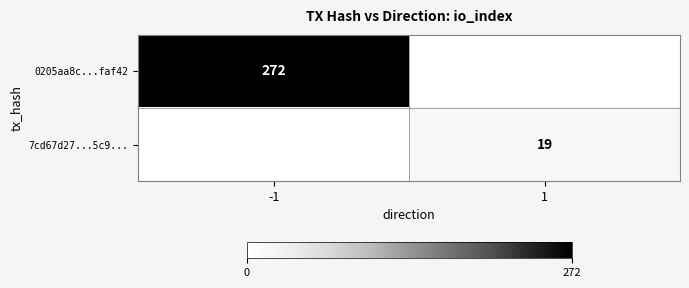

Is it true that 7cd67d27...5c9... equals 19.0 at 1?

True